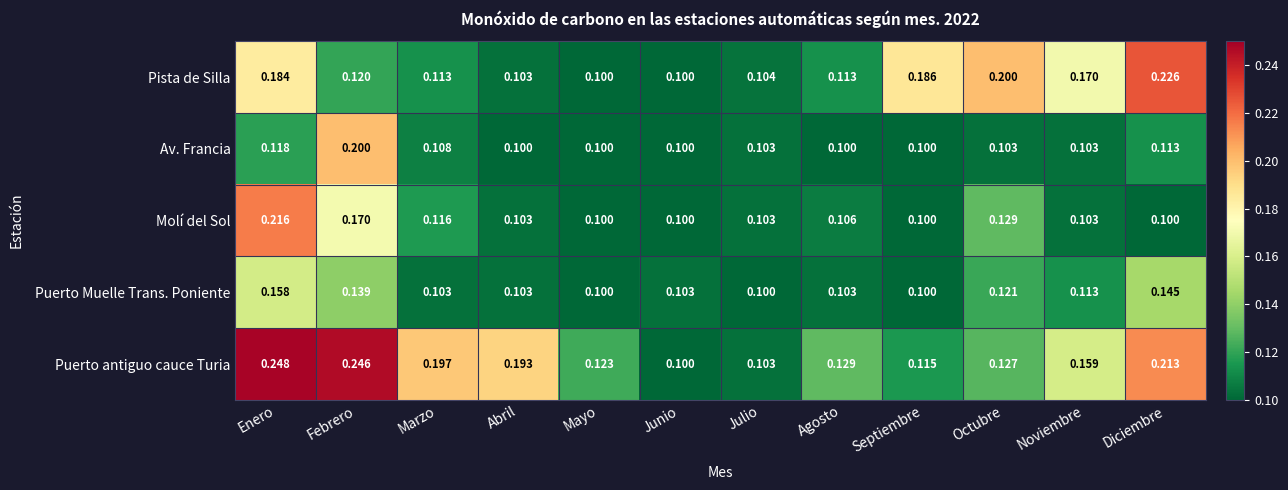

Which series has the largest range (max minus min)?

Puerto antiguo cauce Turia